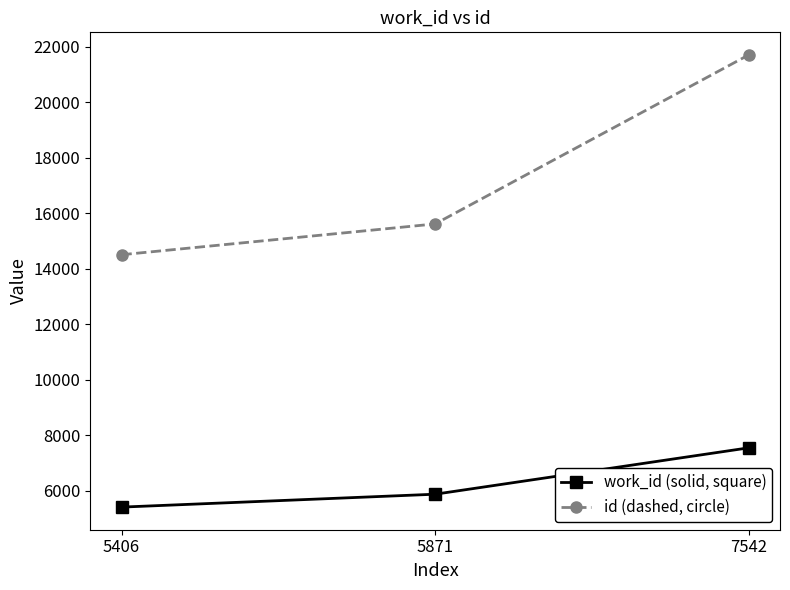

Between 5406 and 7542, which series saw the biggest shift?

id (dashed, circle)